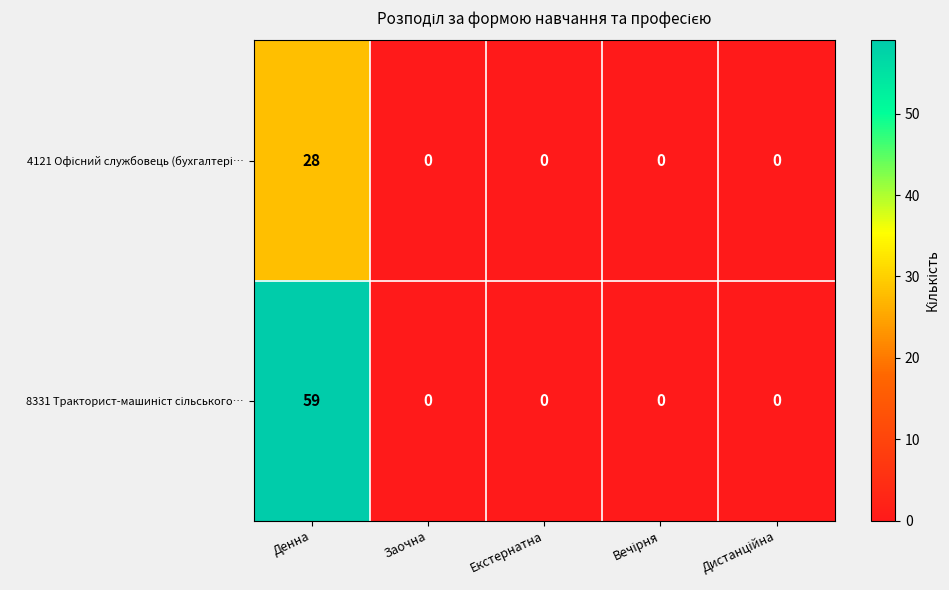

What is the total value across all series at Денна?

87